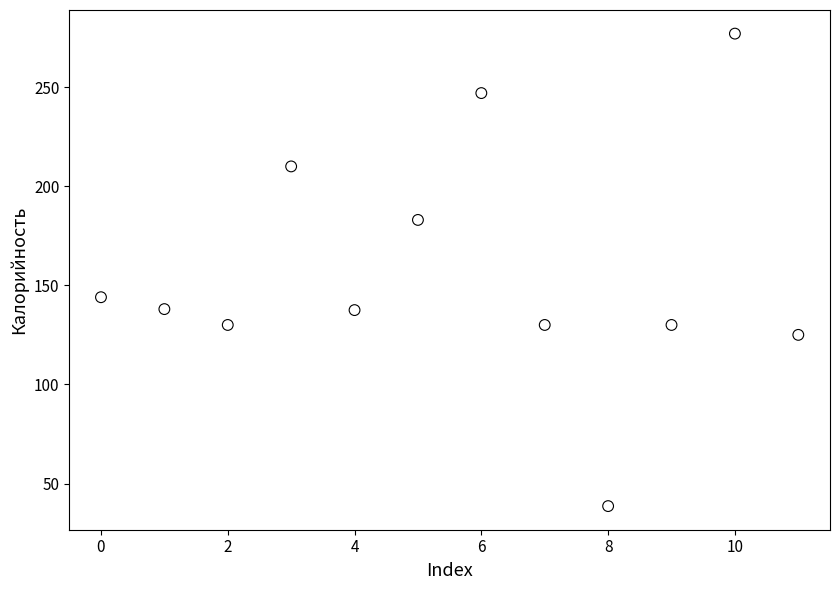

What is the range of Y values (max minus min)?

238.4